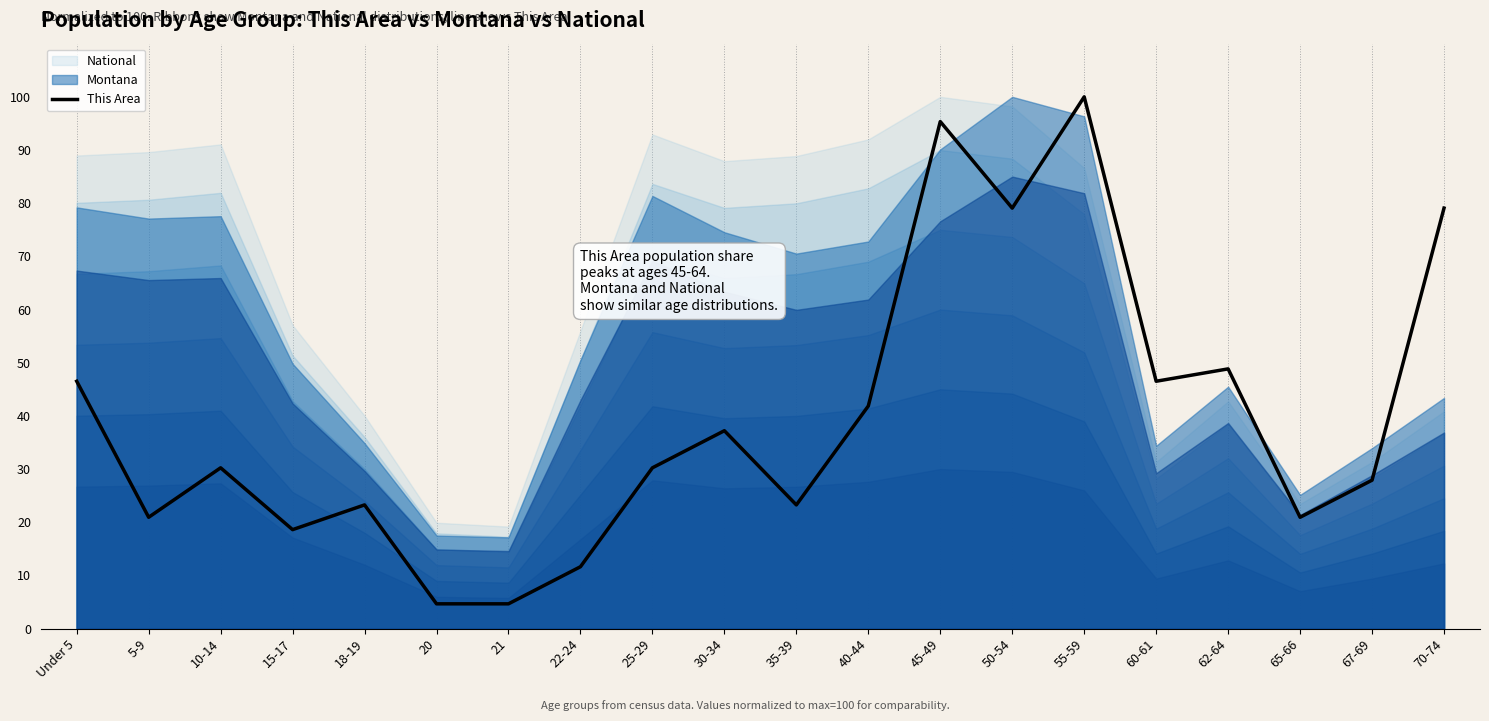

Is it true that the value at 40-44 is 70.6?

False